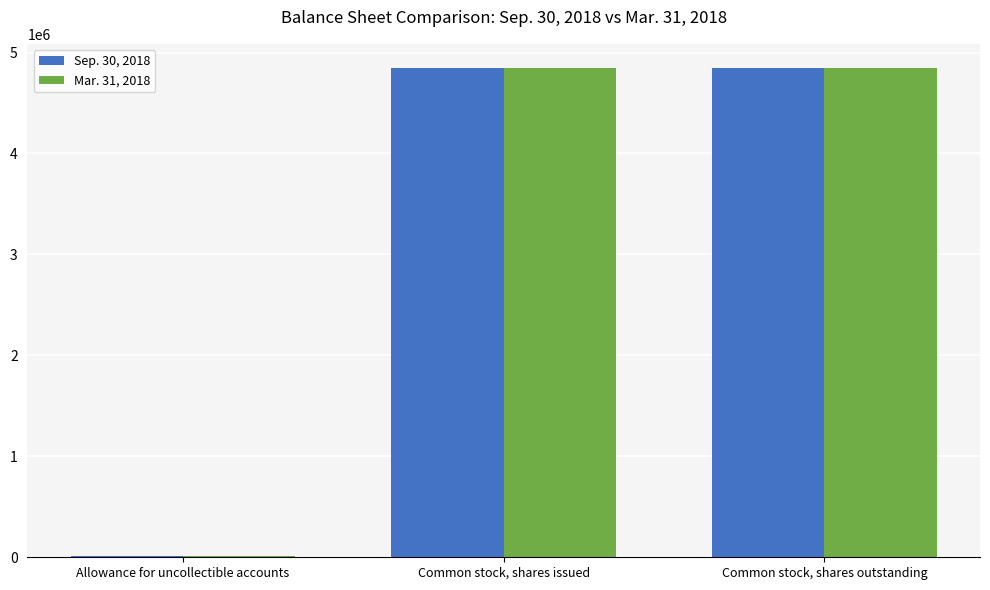

True or false: Mar. 31, 2018 has a value of 4842010 at Common stock, shares issued.

True